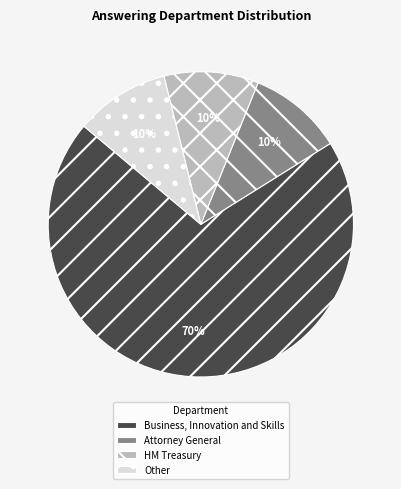

To the nearest percent, what percentage of the pie is HM Treasury?

10%